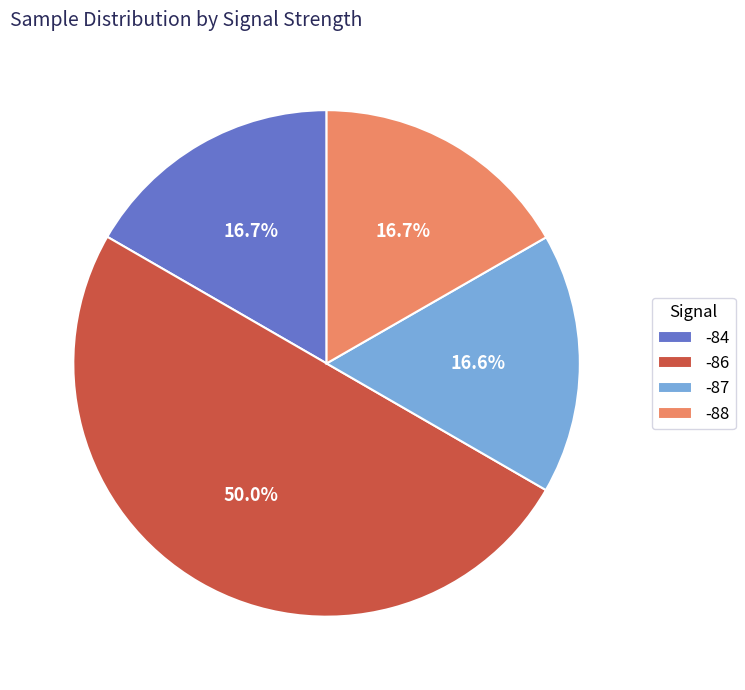

What is the total percentage of -88 and -86?

66.7%